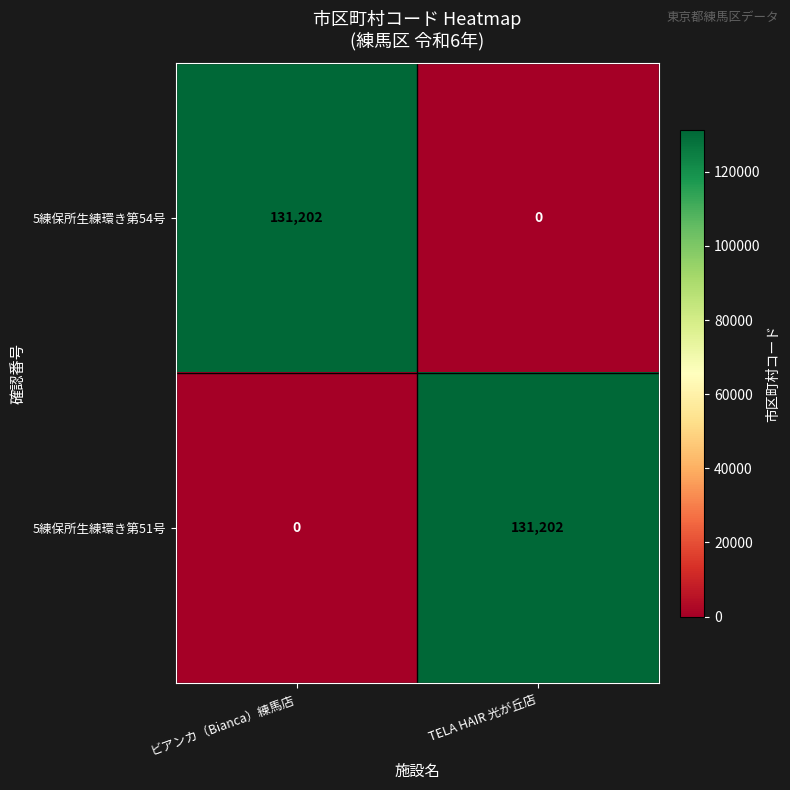

What is the total value across all series at ビアンカ（Bianca）練馬店?

131202